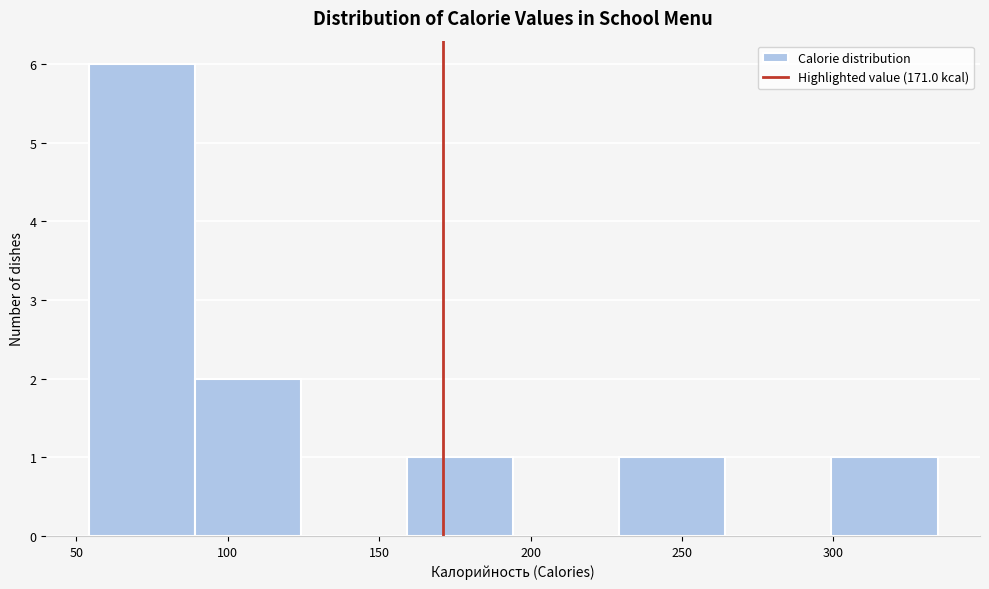

Which range on the x-axis has the tallest bar?

55 to 90